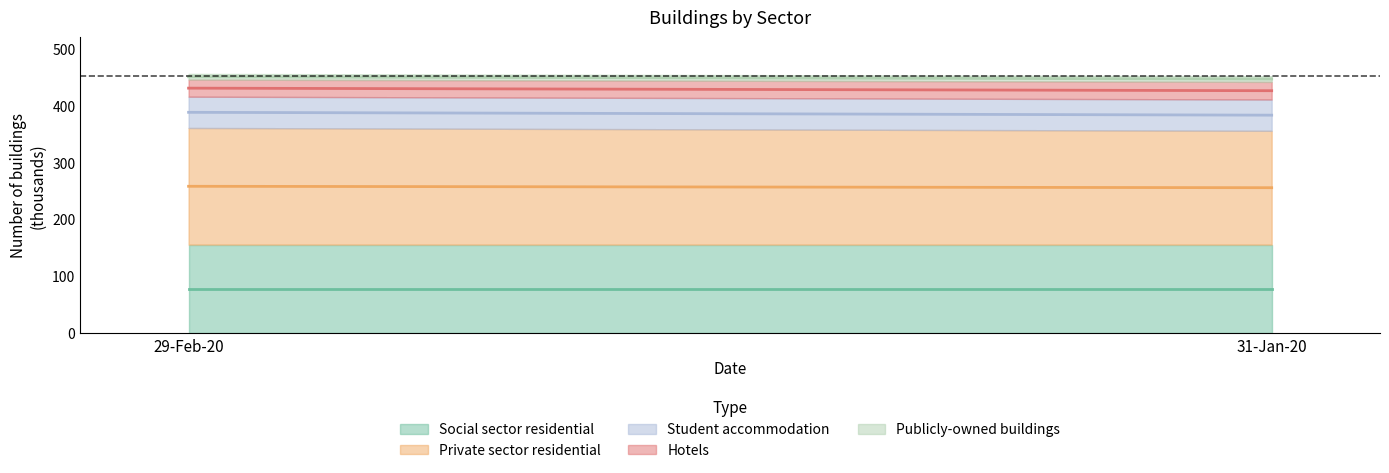

What is the label of the 2nd point from the right?

29-Feb-20